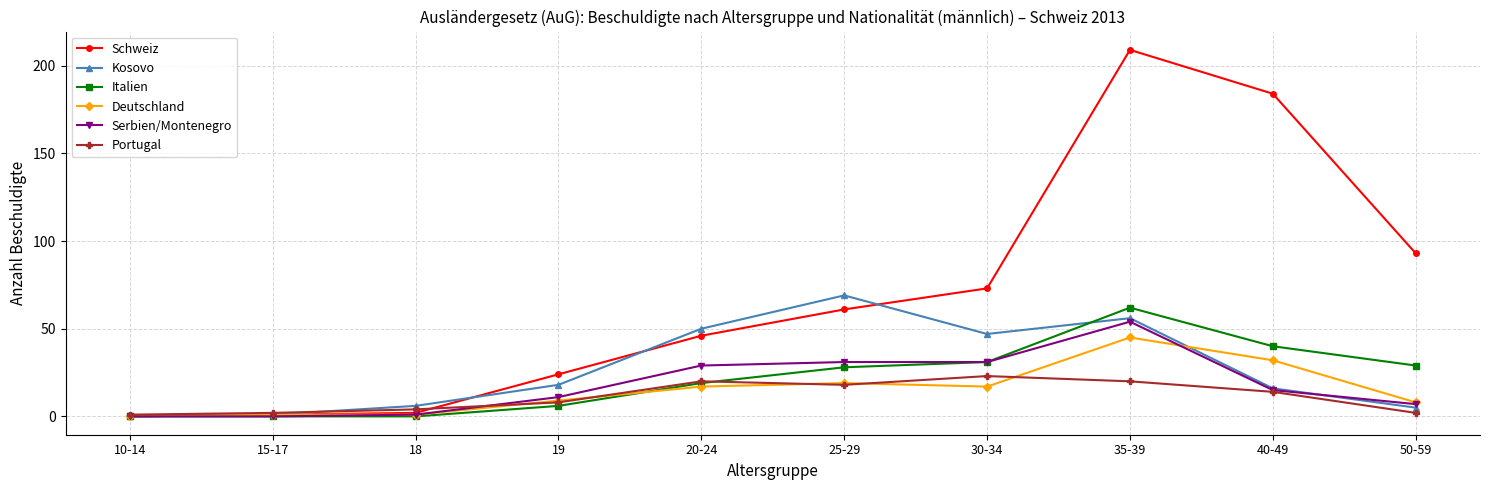

Where is Schweiz nearest to the value 104?

50-59